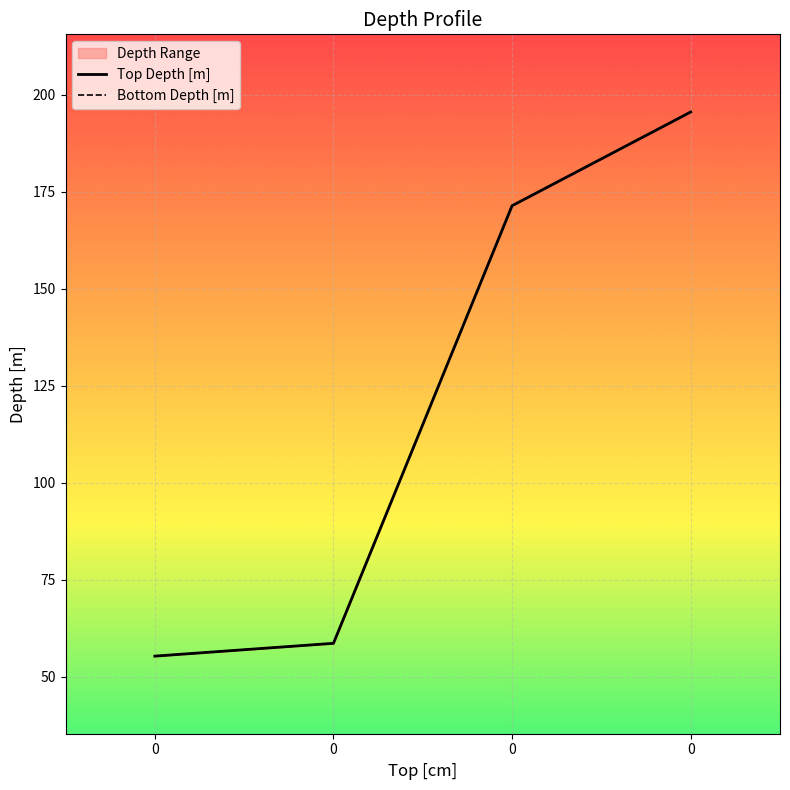

What is the approximate value of Top Depth [m] at 0?

171.3